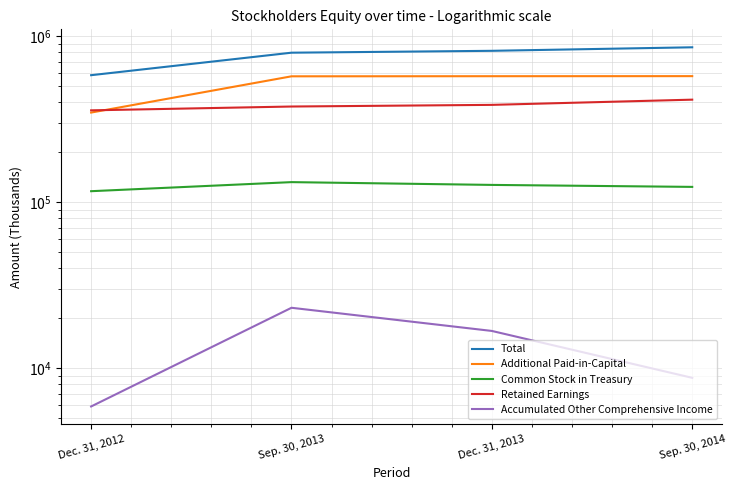

Does the chart display data point markers on the line(s)?

No